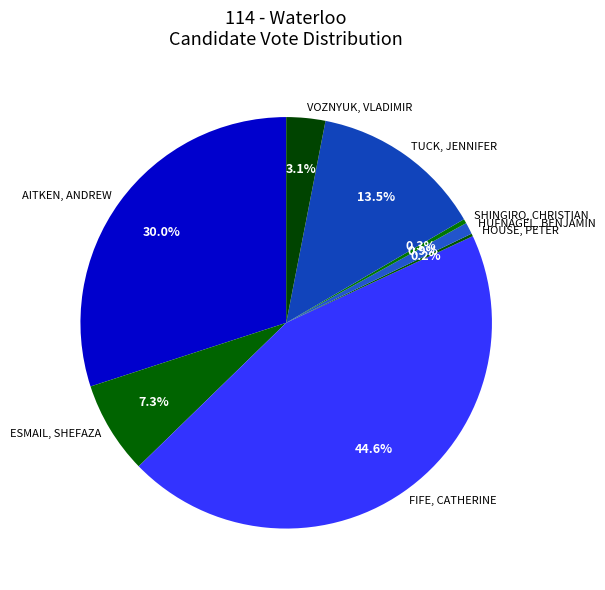

Does VOZNYUK, VLADIMIR represent more than half of the total?

No